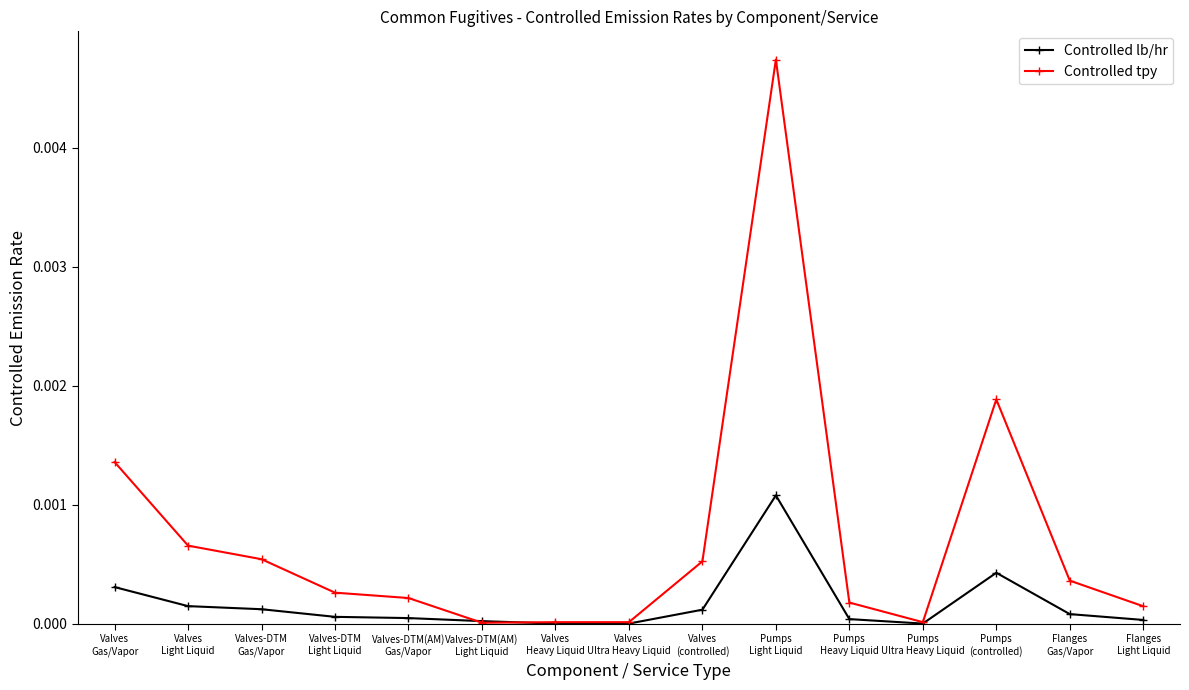

Which series has the widest spread of values?

Controlled tpy